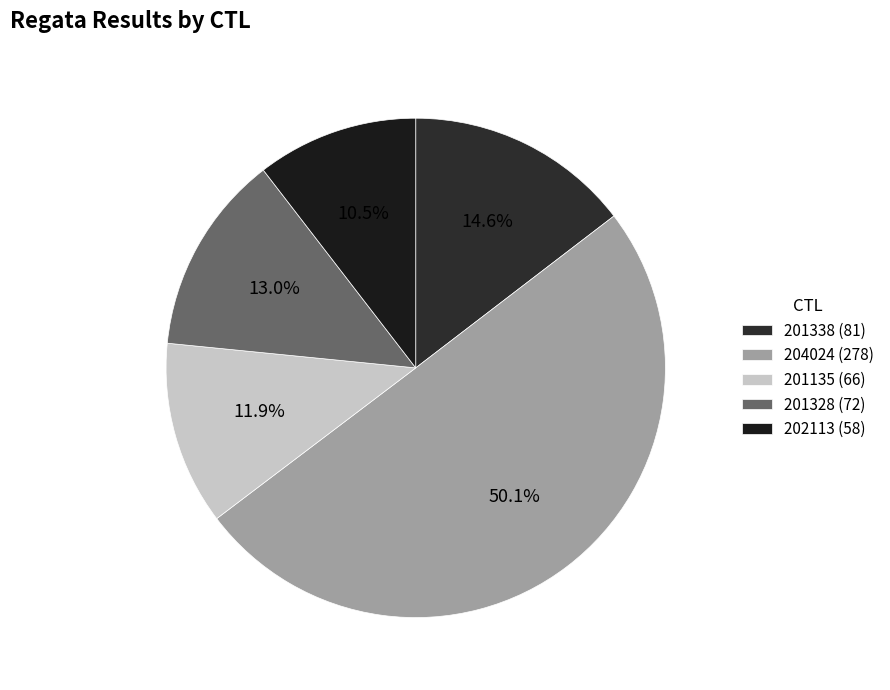

How many segments does this pie chart have?

5